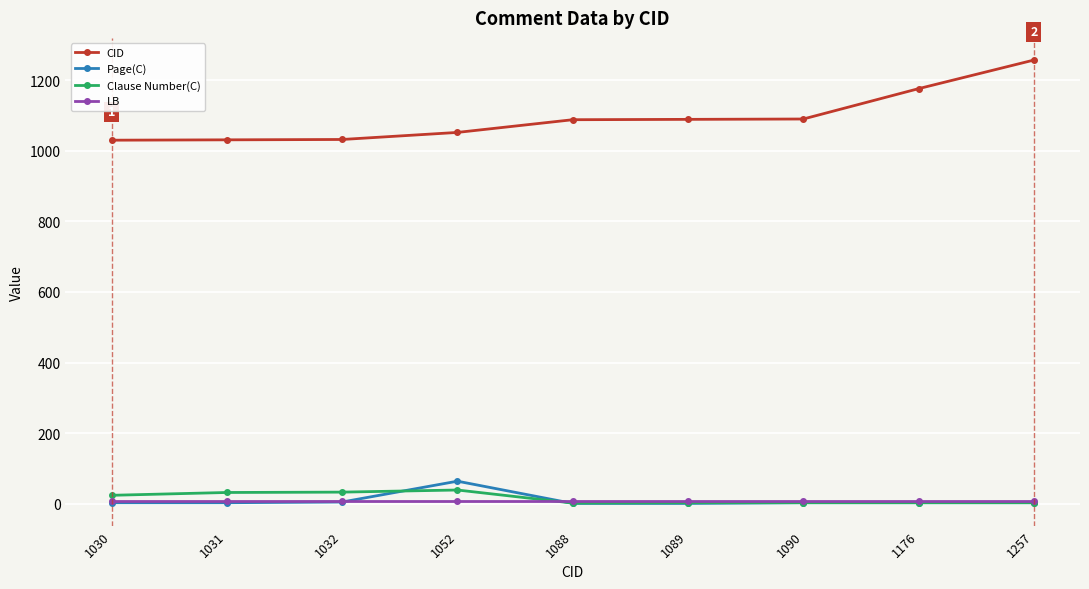

What are all the series names shown in the legend?

CID, Page(C), Clause Number(C), LB